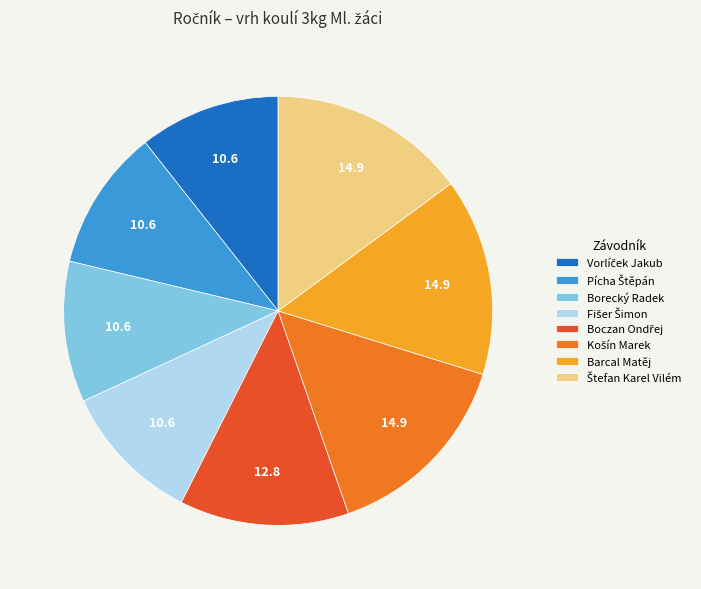

Is Borecký Radek the majority of the pie?

No